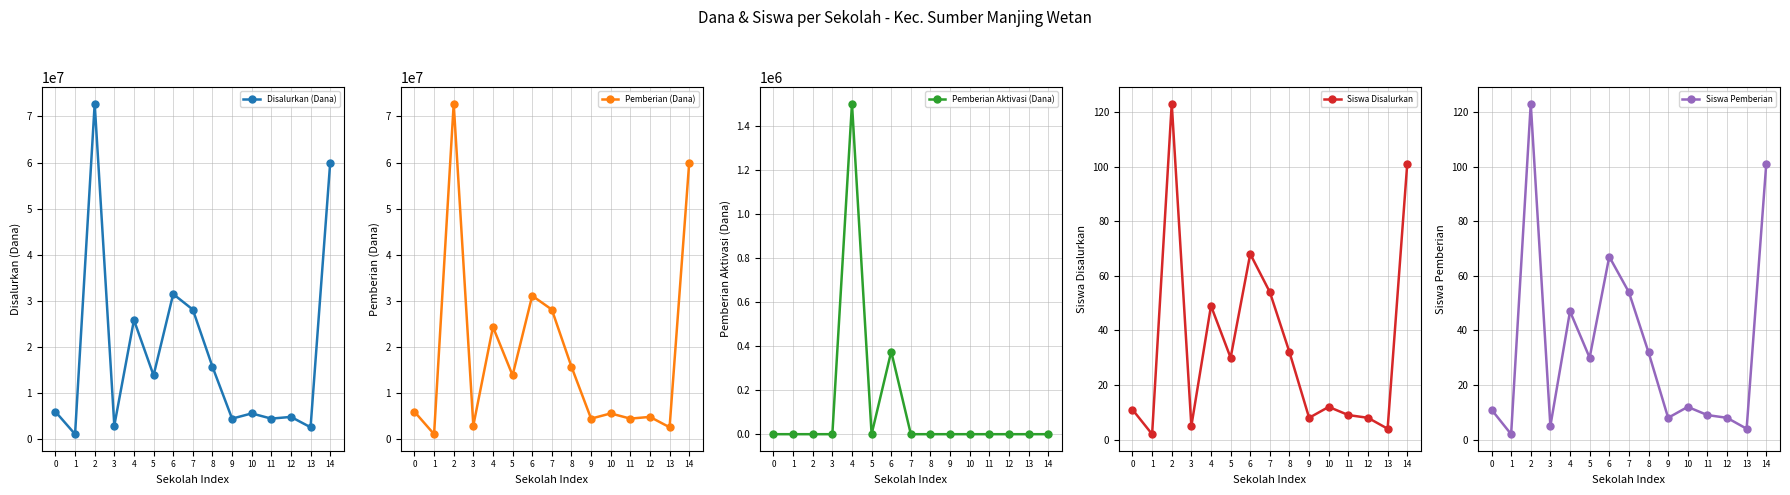

At which label is Siswa Disalurkan closest to 62?

6